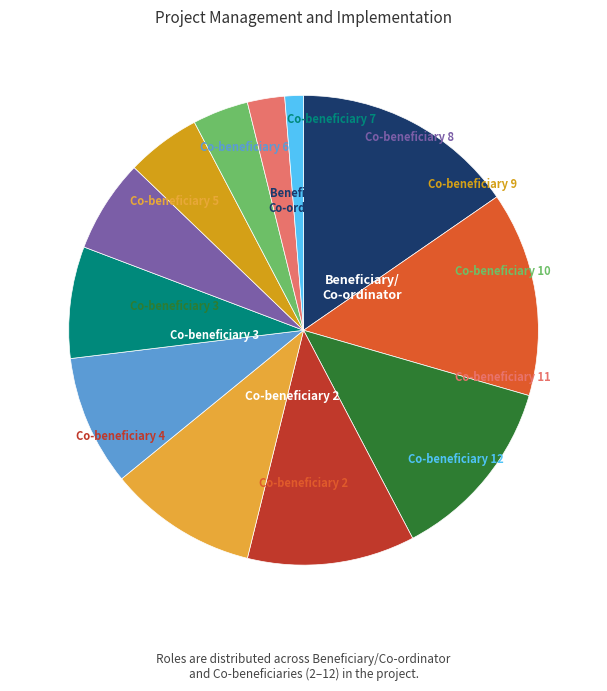

How many segments does this pie chart have?

12